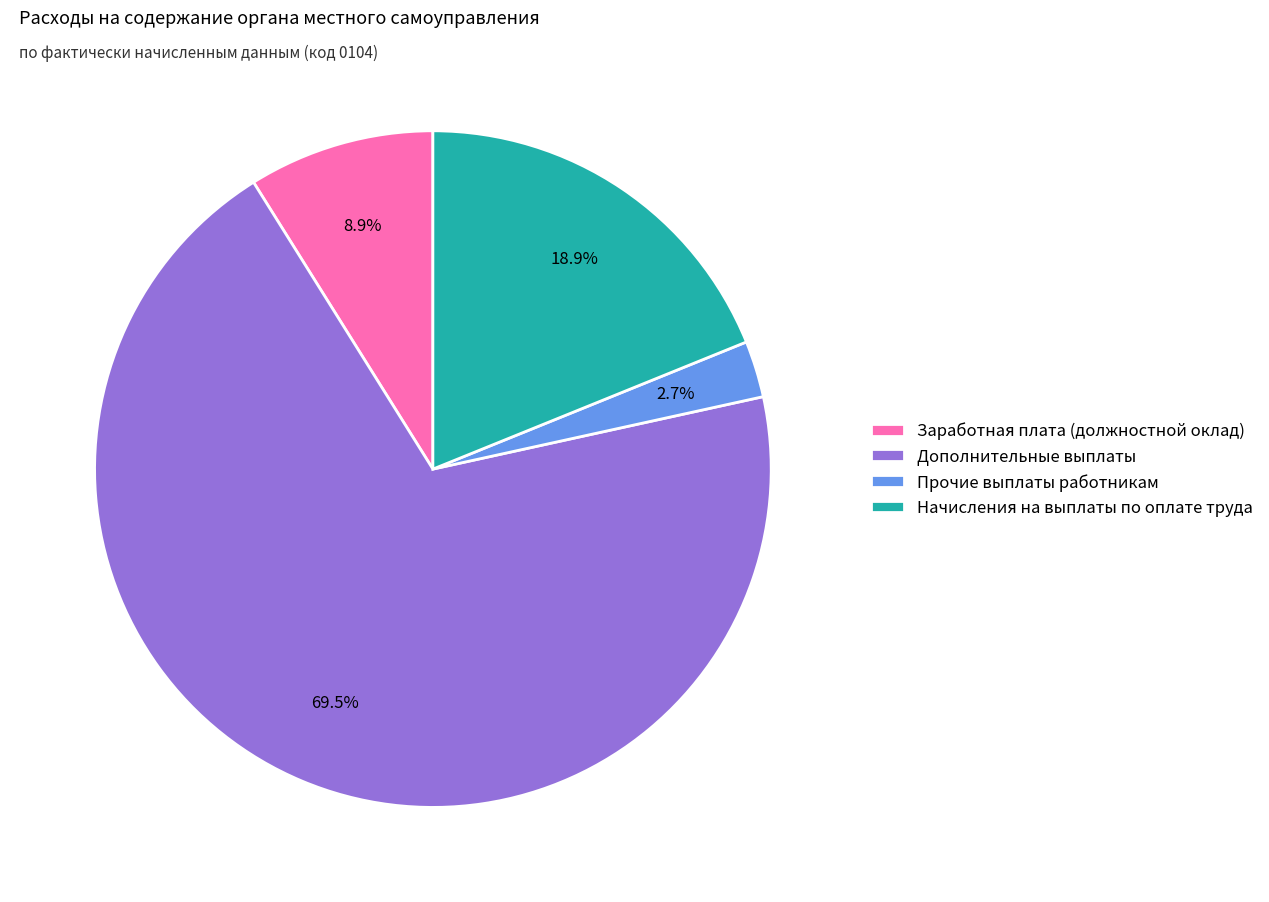

What percentage is NOT represented by Заработная плата (должностной оклад)?

91.1%